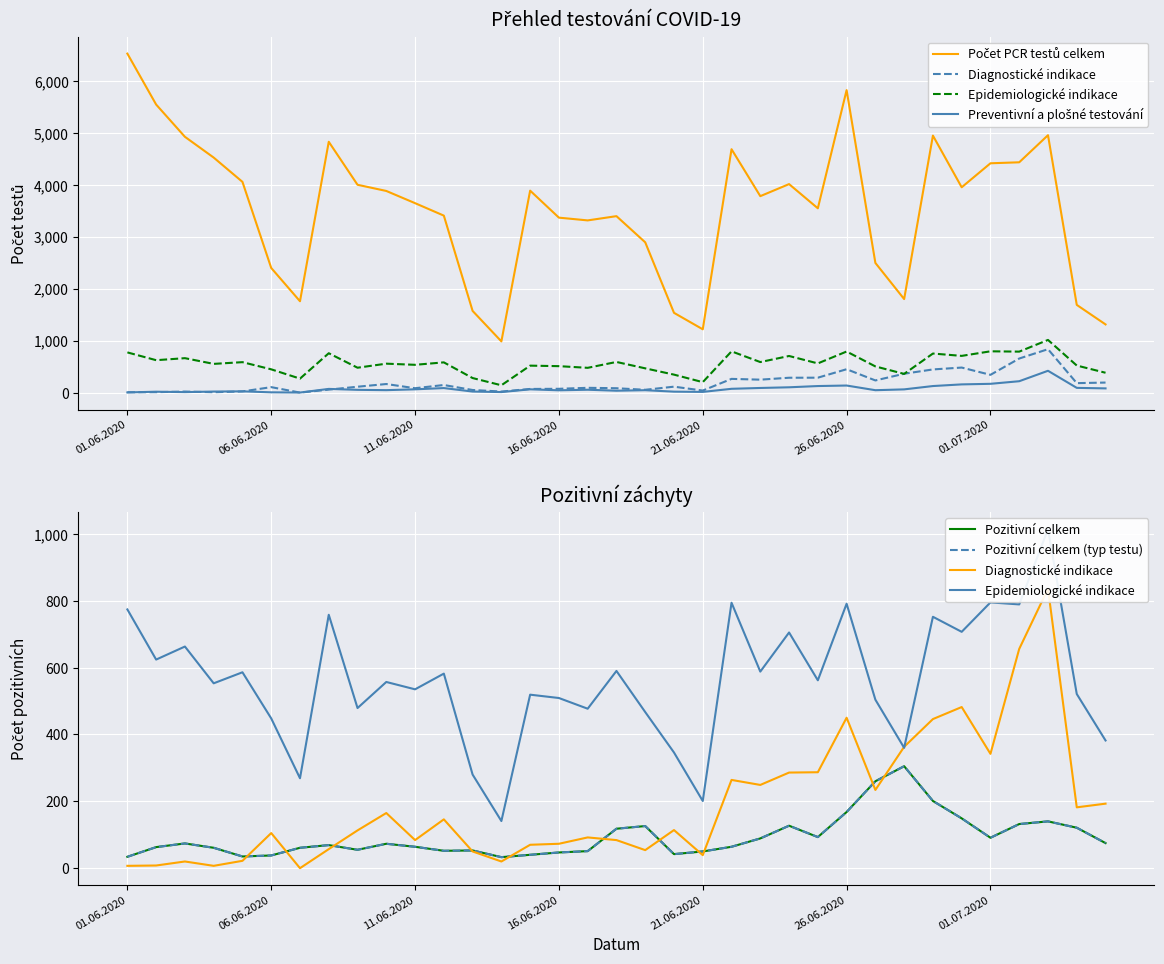

How many lines are shown in the chart?

6